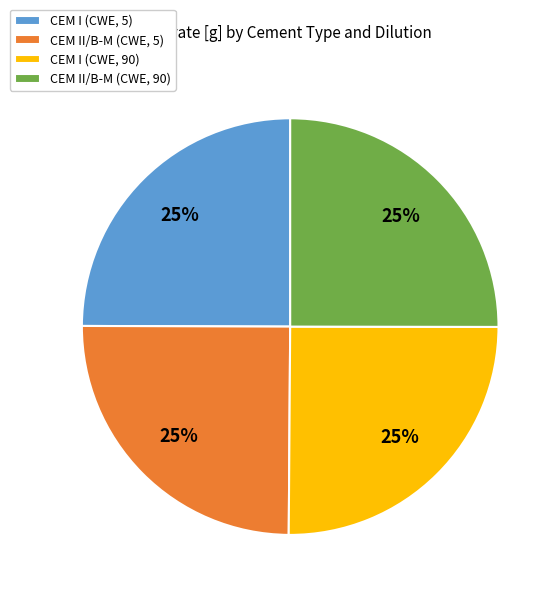

Does CEM I (CWE, 90) account for over 50% of the chart?

No